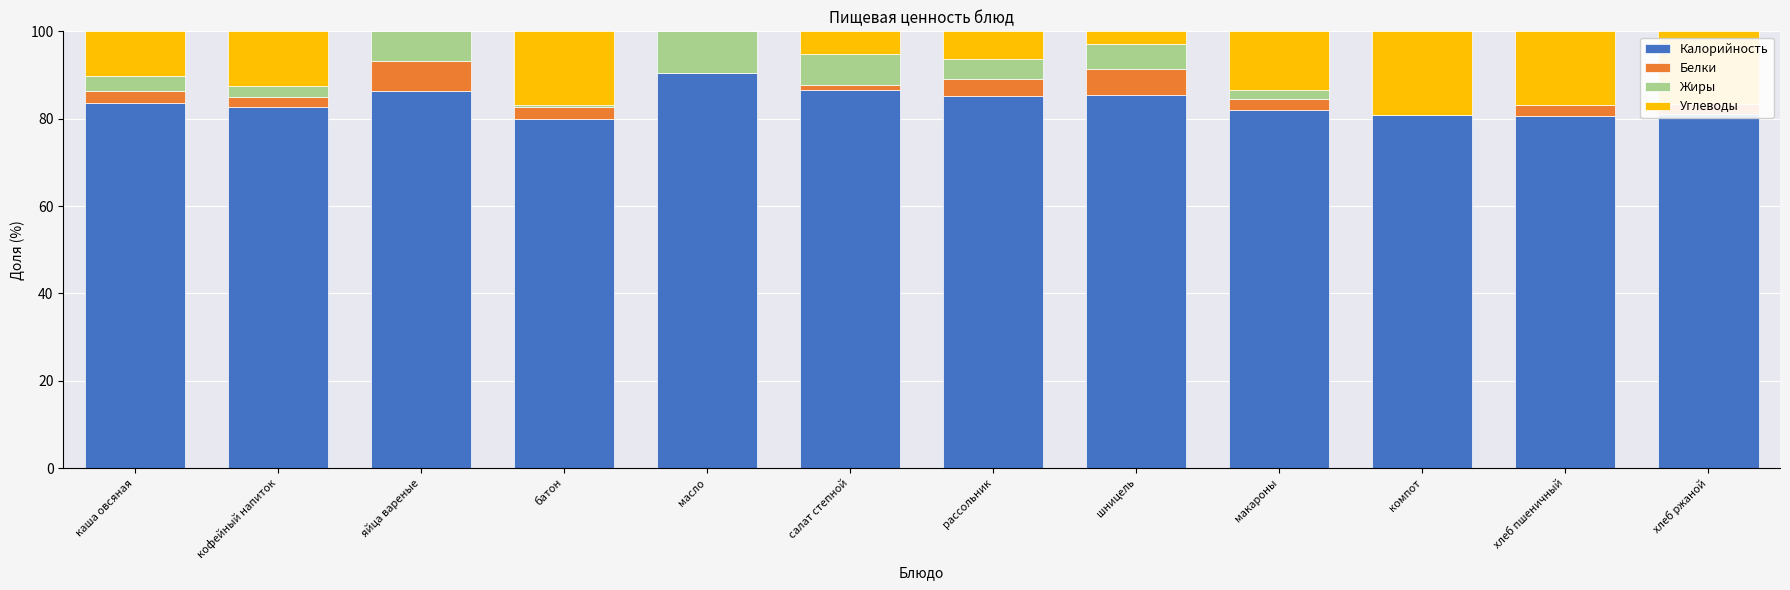

True or false: Жиры has a value of 1.5 at кофейный напиток.

False